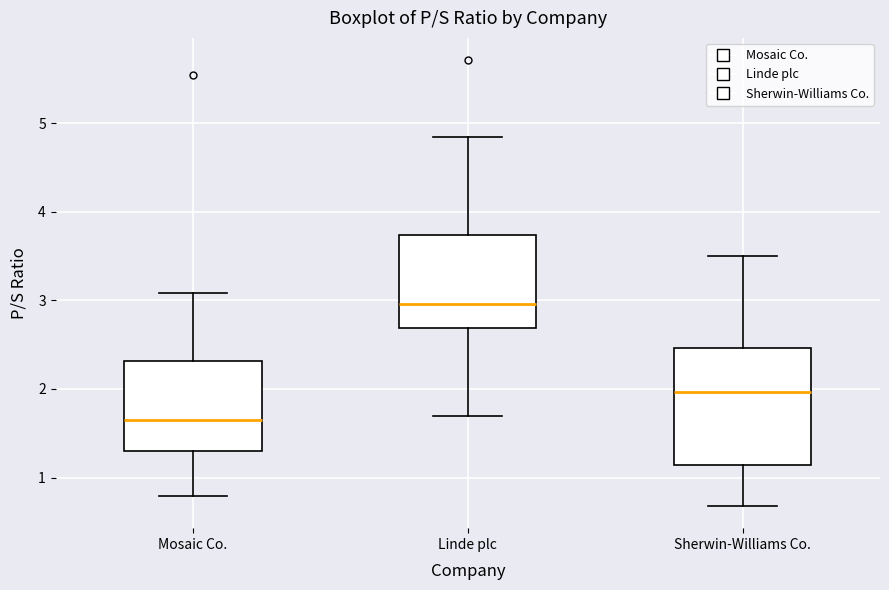

Comparing the boxes themselves (not the whiskers), which one is the tallest?

Sherwin-Williams Co.